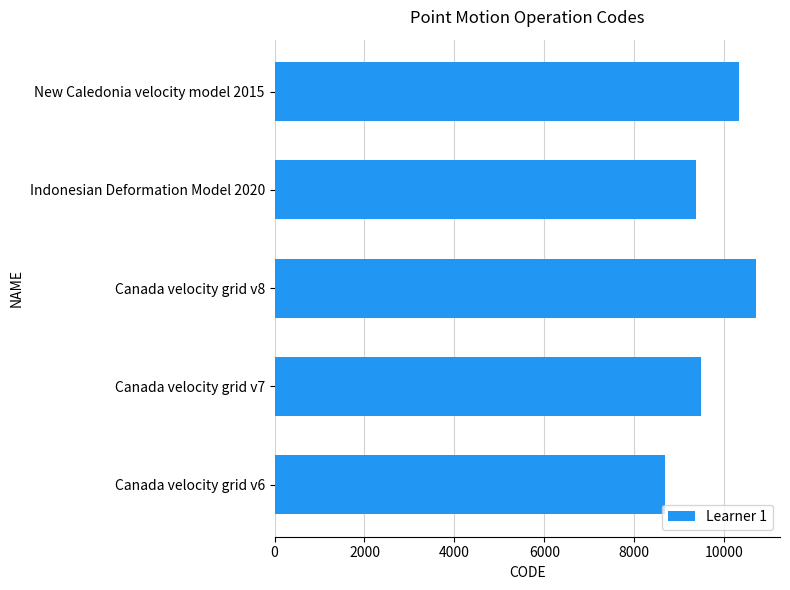

Reading bottom to top, extract all data points from this chart.

8676	9483	10707	9375	10323